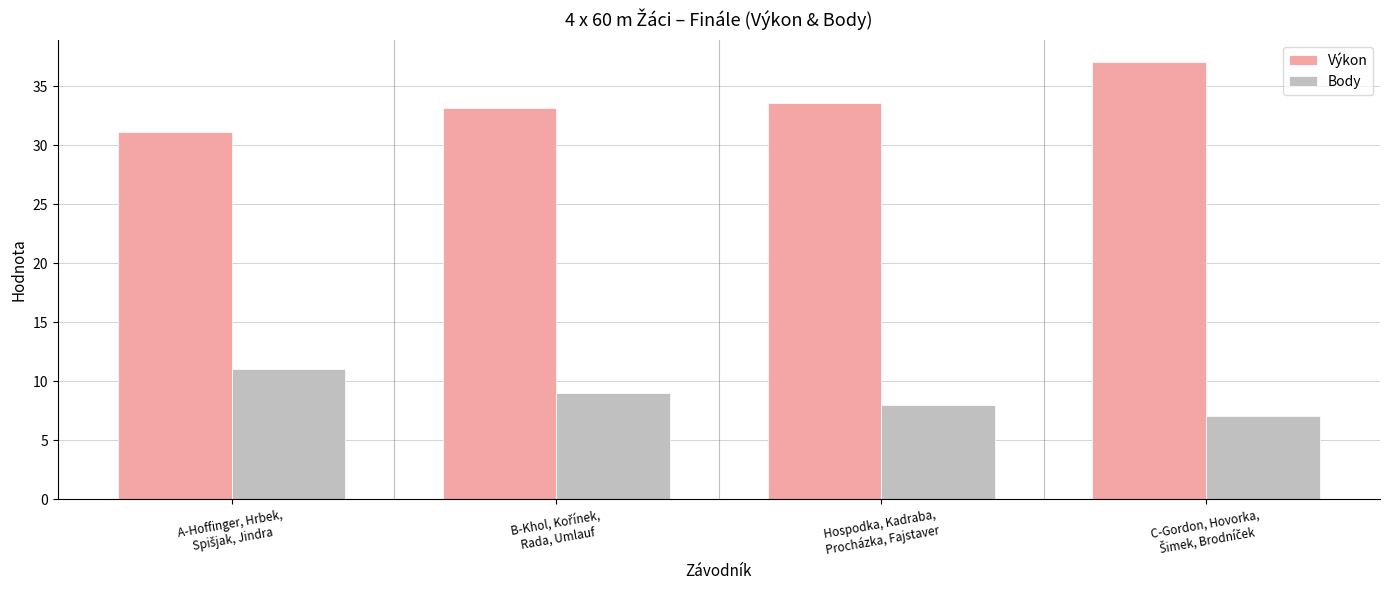

What are all the series names shown in the legend?

Výkon, Body